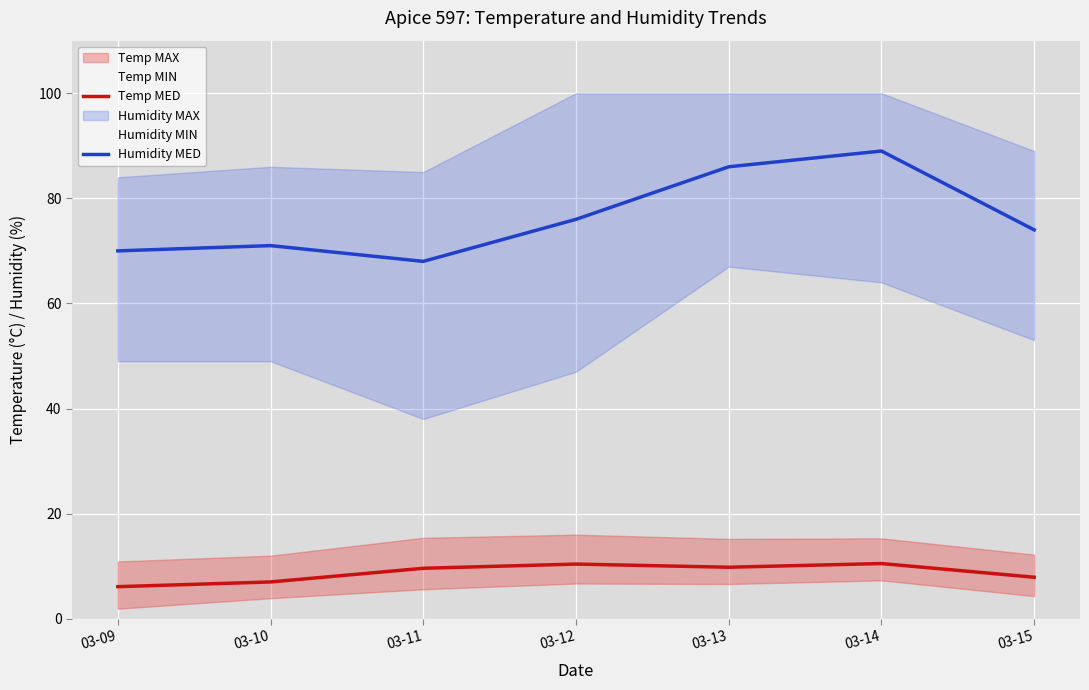

True or false: Temp MED and Humidity MED cross at least once.

False